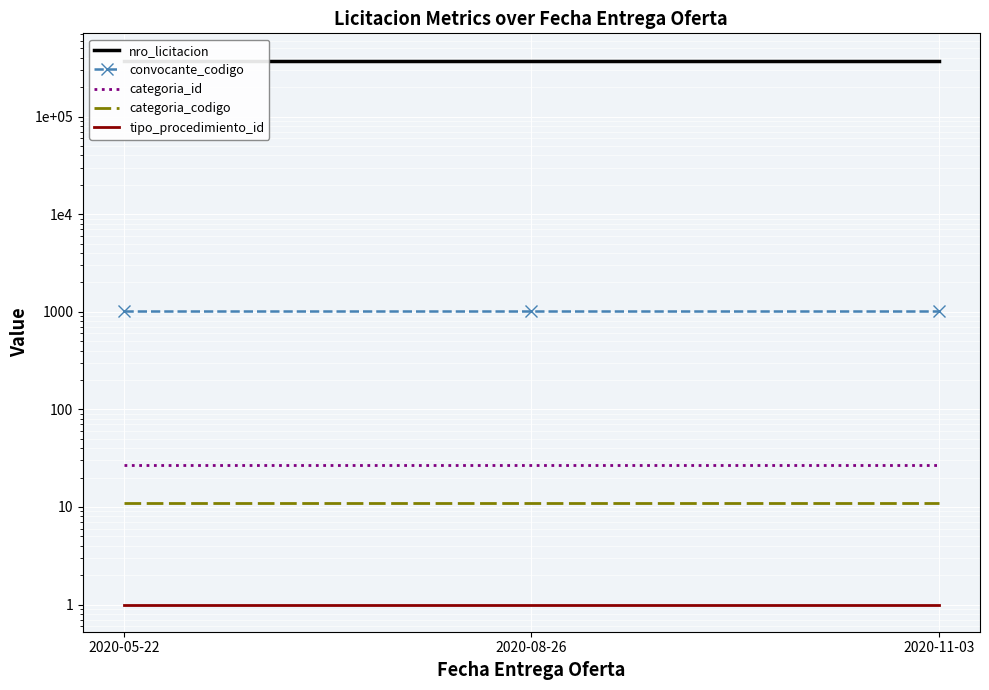

Reading left to right, transcribe all the data shown in this chart.

nro_licitacion: 375708	375708	375708
convocante_codigo: 1027	1027	1027
categoria_id: 27	27	27
categoria_codigo: 11	11	11
tipo_procedimiento_id: 1	1	1